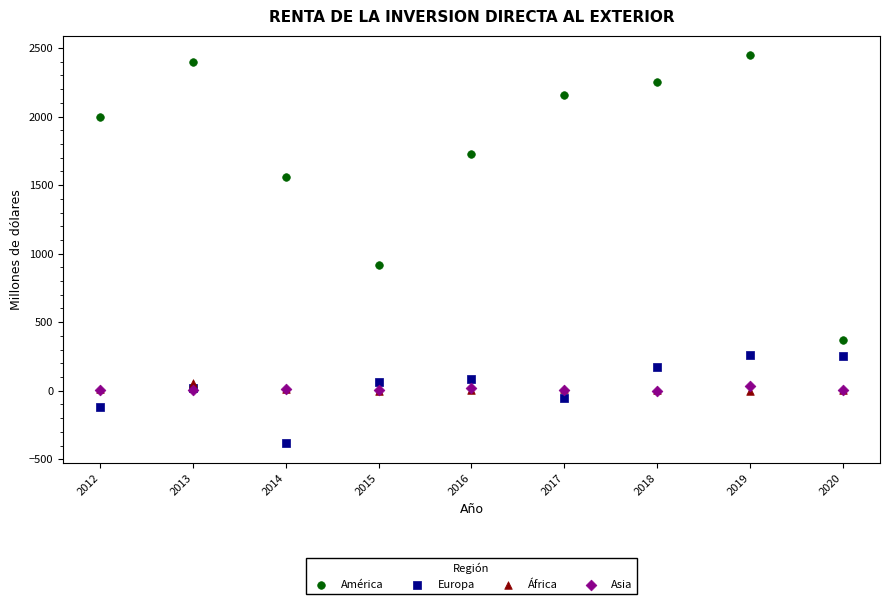

What are all the series names shown in the legend?

América, Europa, África, Asia